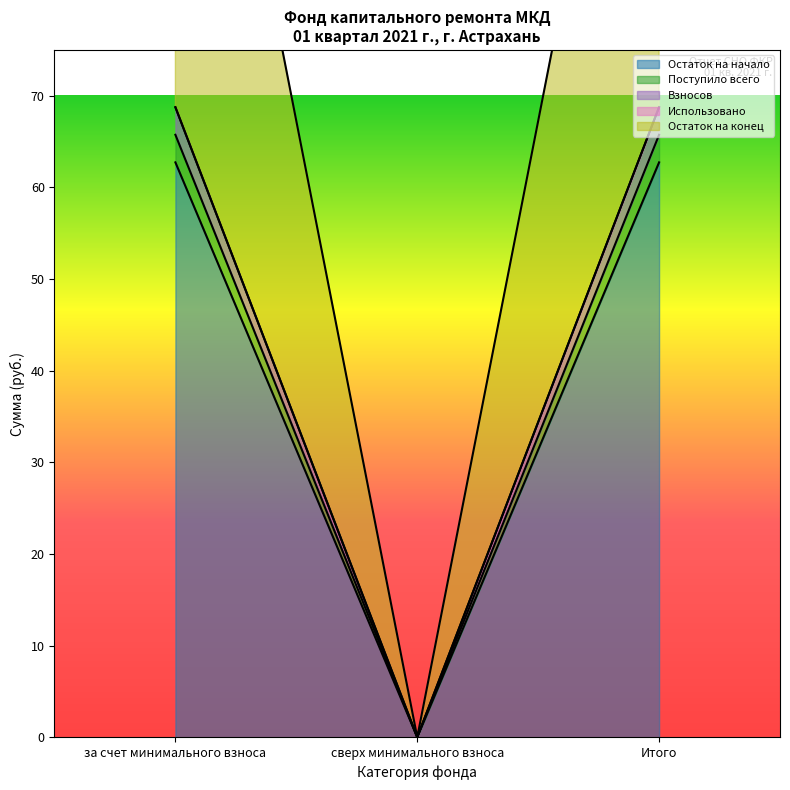

What is the average value of the Взносов series?

45.8